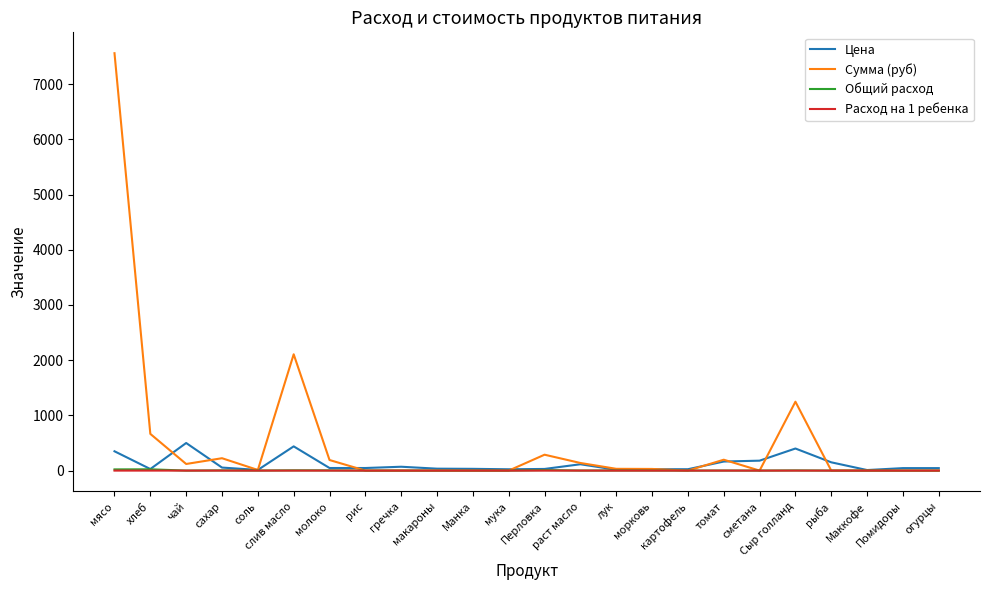

Which series has the largest range (max minus min)?

Сумма (руб)